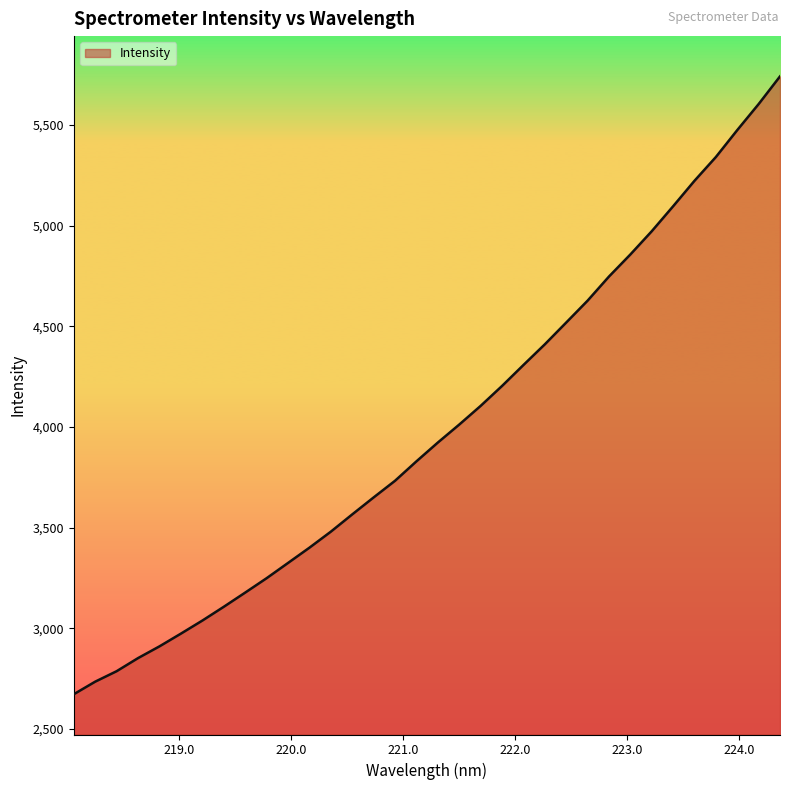

What is the maximum value shown in the chart?

5740.5